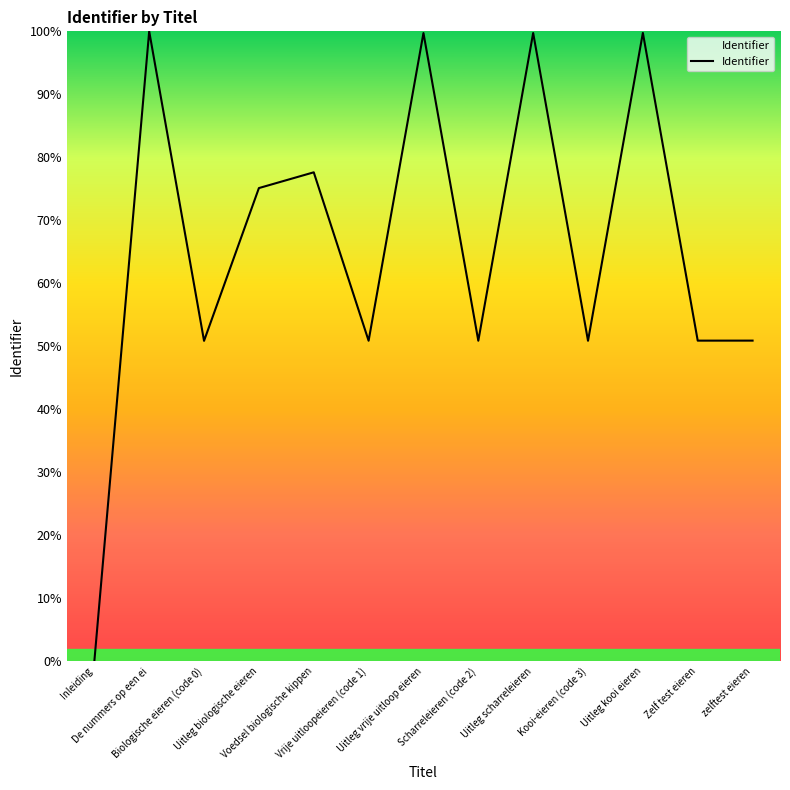

Where is the first local minimum?

Biologische eieren (code 0)